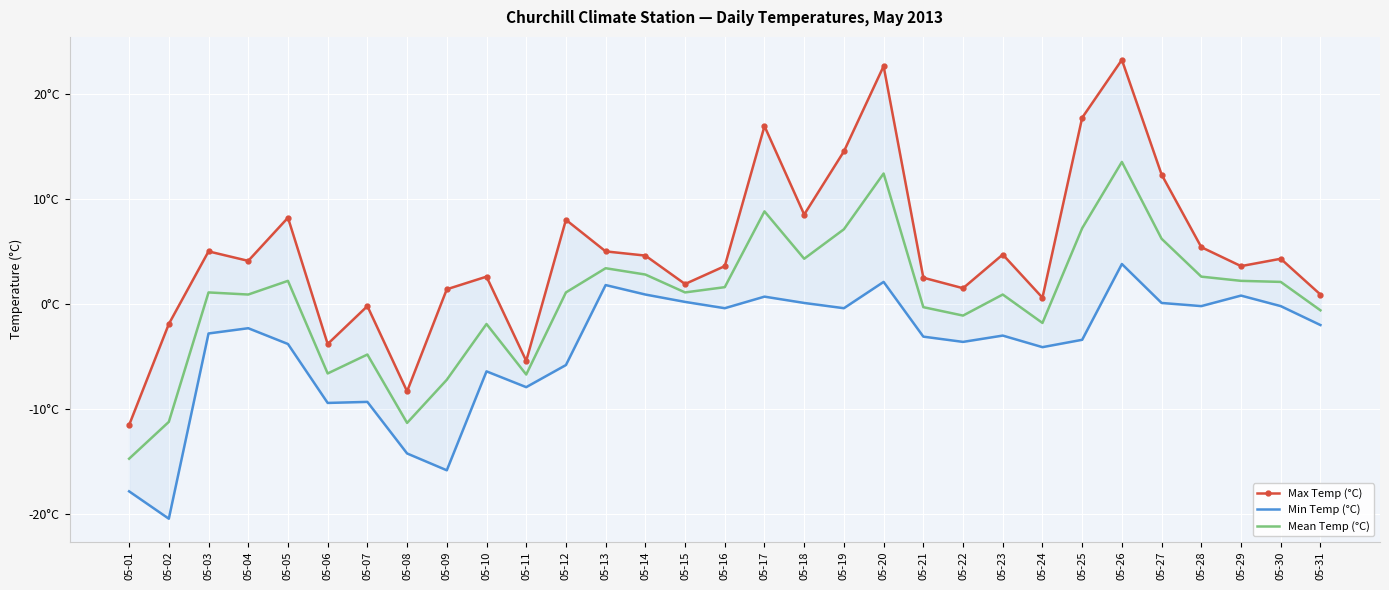

At which label does Max Temp (°C) reach its minimum?

05-01